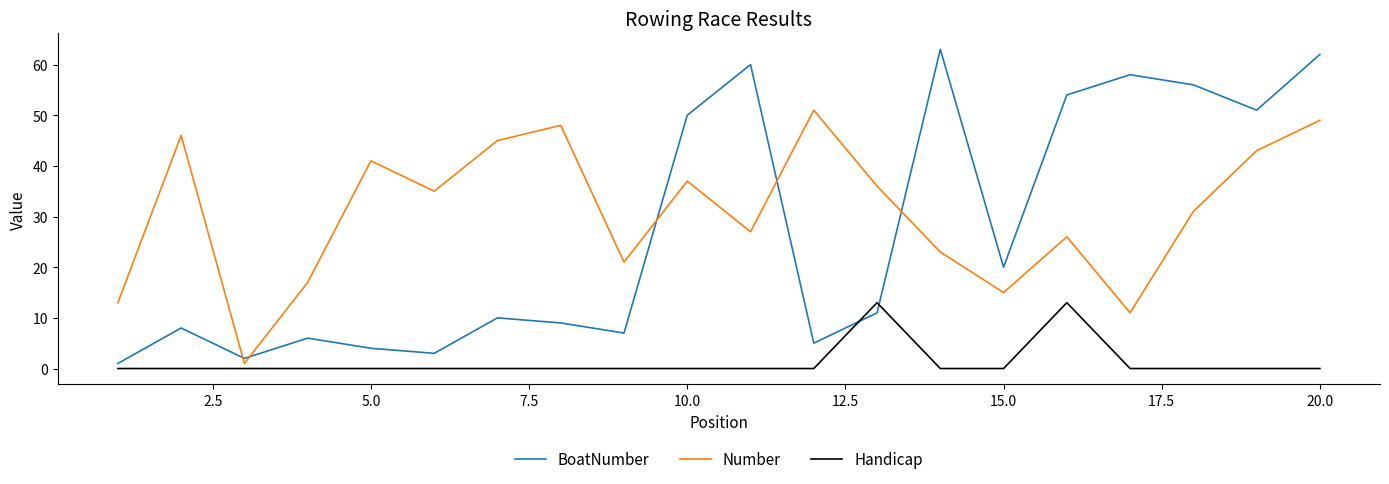

What is the highest value of the BoatNumber series?

63